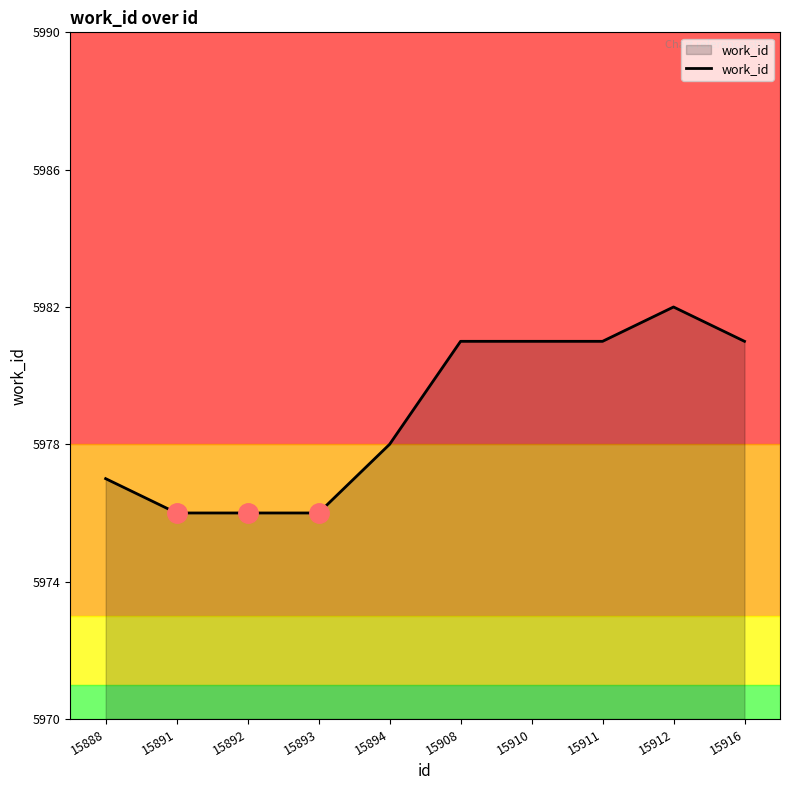

What is the change in value from 15893 to 15912?

+6